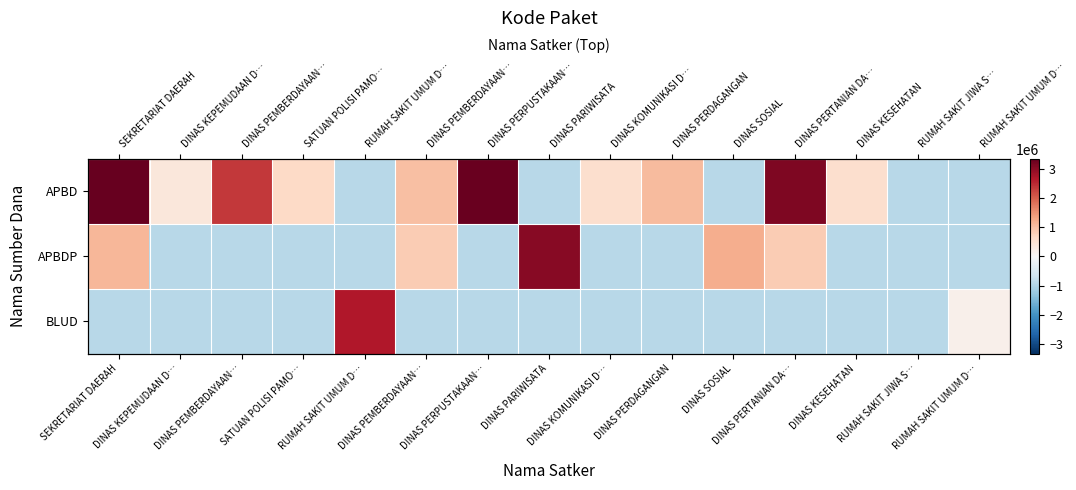

Where does the APBD series first go above 567797?

SEKRETARIAT DAERAH